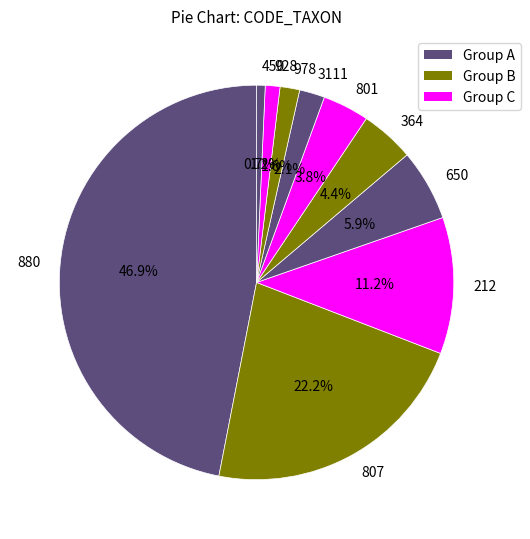

Does any single category account for the majority?

No